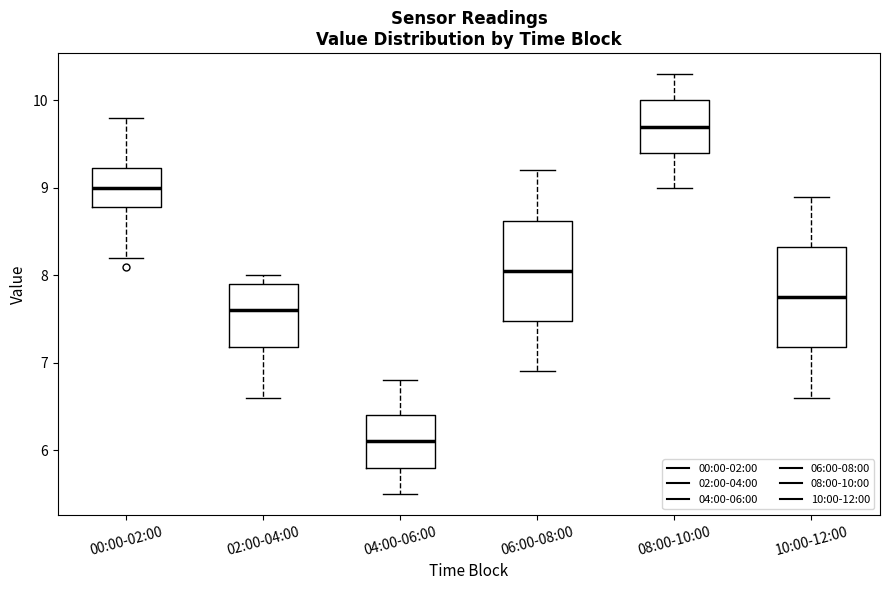

Where is the lower edge of the box for 06:00-08:00 on the y-axis? The values are not printed on the chart, so give them approximately, as read against the axis.

7.5